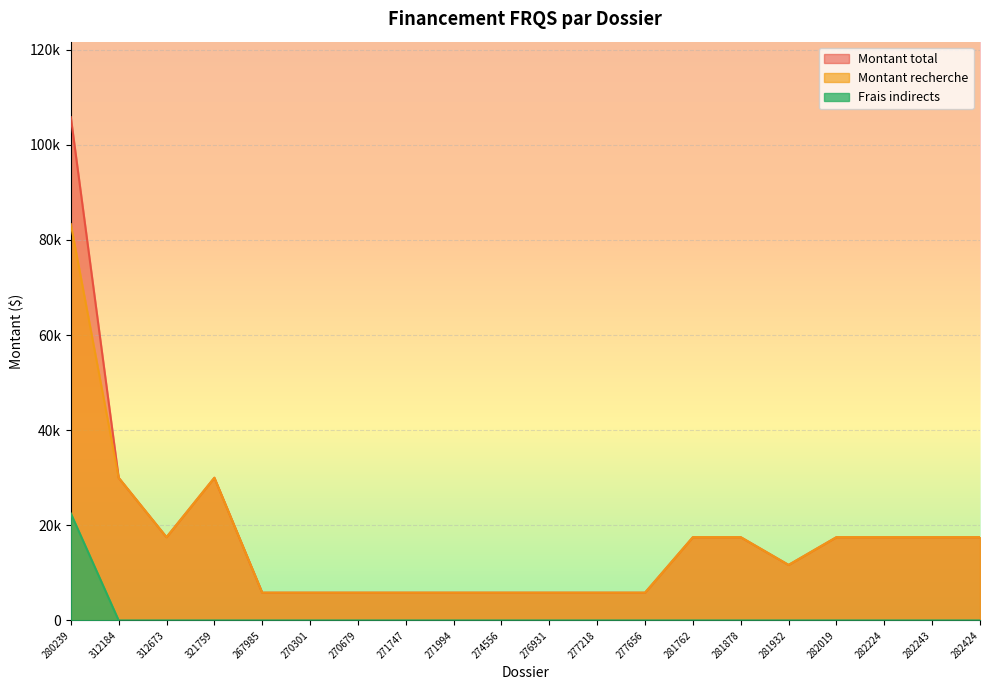

What are all the series names shown in the legend?

Montant total, Montant recherche, Frais indirects